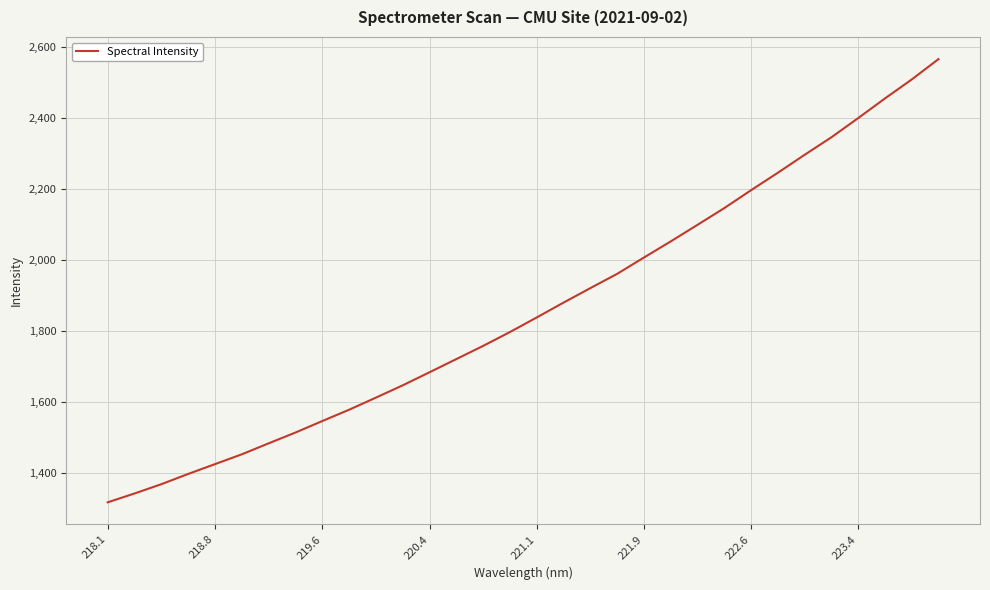

What is the smallest value displayed?

1316.5